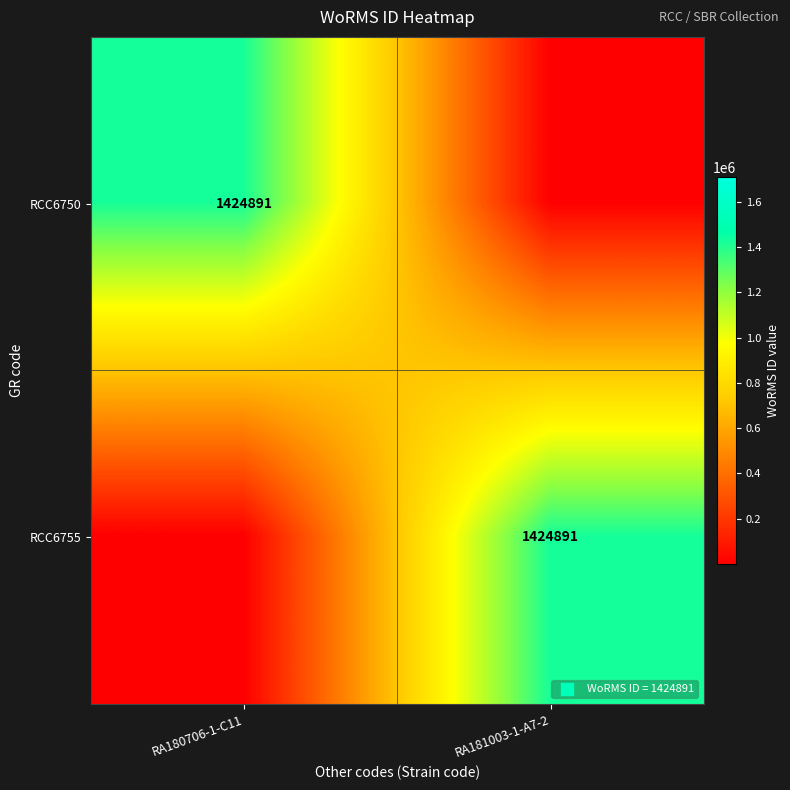

Is it true that RCC6755 equals 1424891 at RA181003-1-A7-2?

True